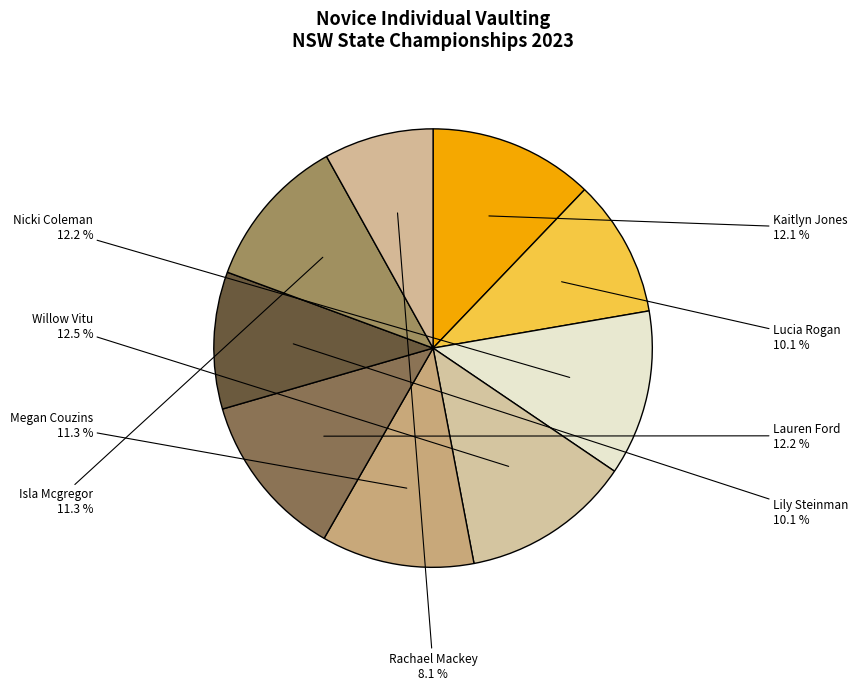

Which slice is the smallest?

Rachael Mackey